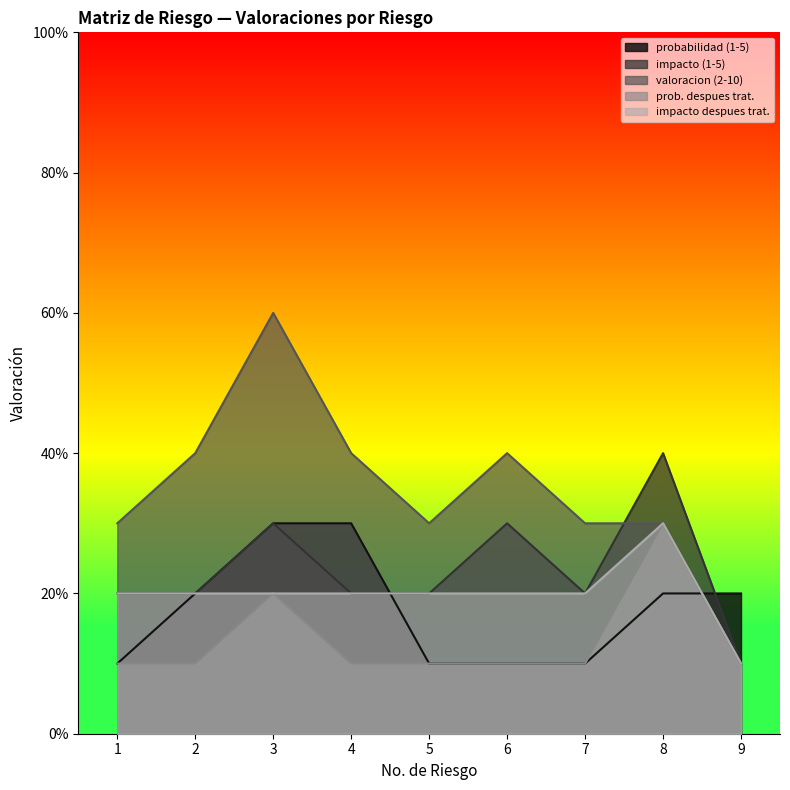

Read the impacto despues trat. value at 8.

3